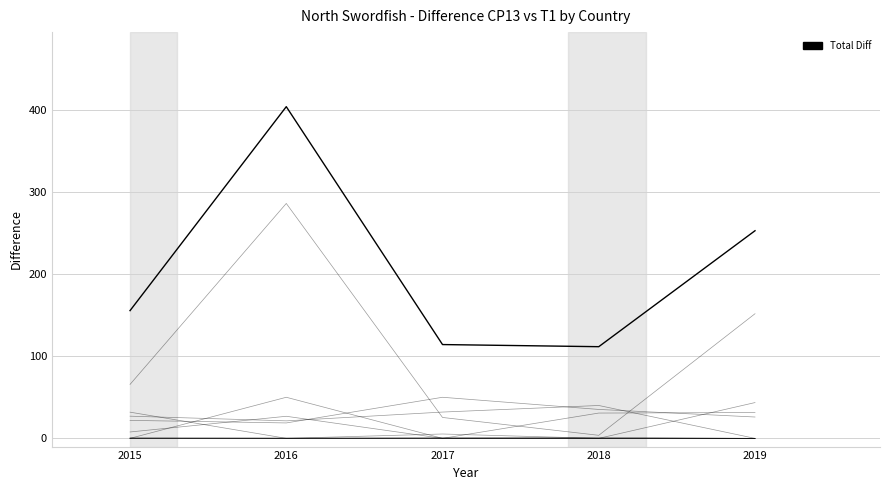

What value does the data have at 2019?

252.6